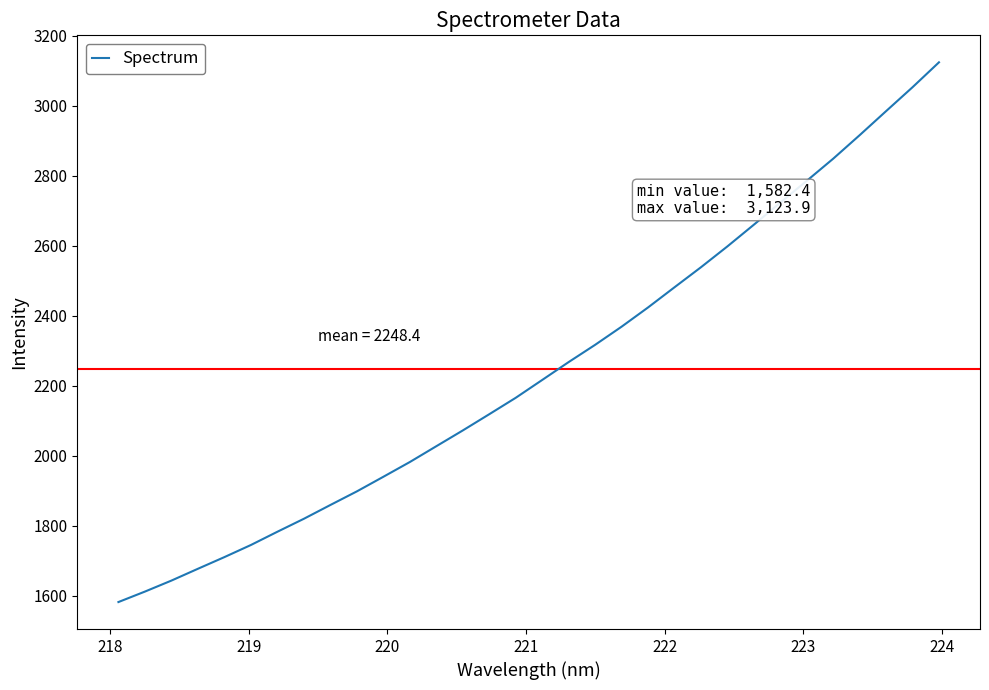

What is the greatest value displayed?

3123.9